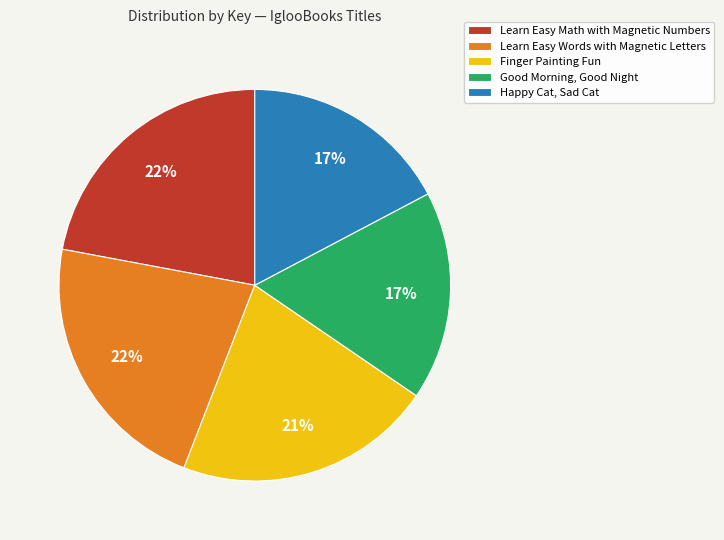

The Good Morning, Good Night slice represents 9% of the pie. True or false?

False